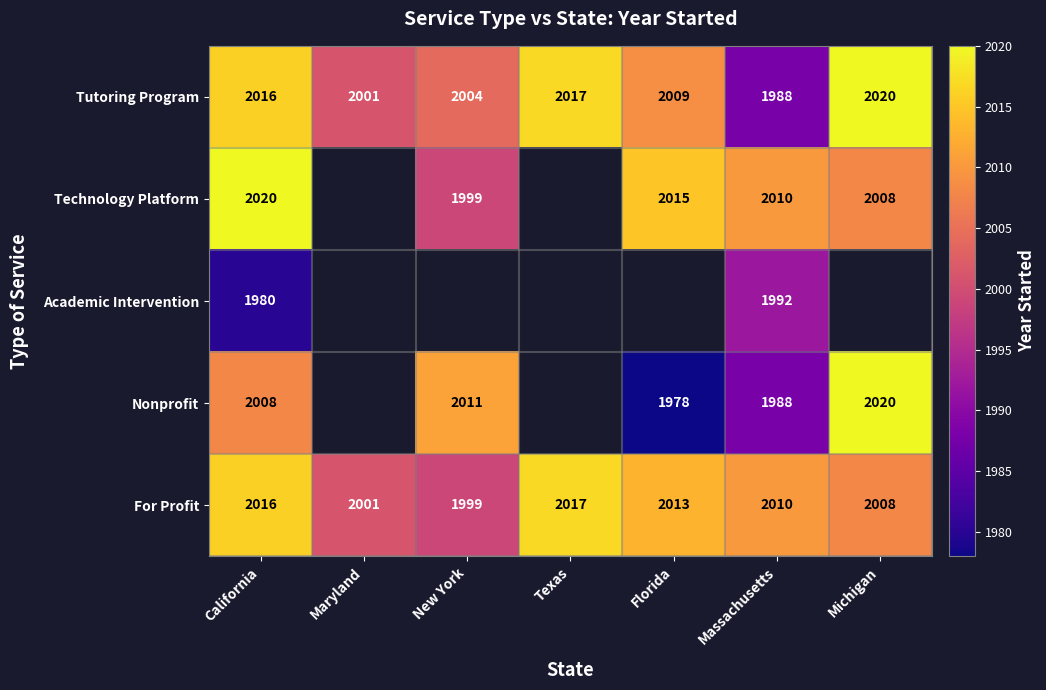

What is the difference between the maximum and minimum values in the Tutoring Program series?

32